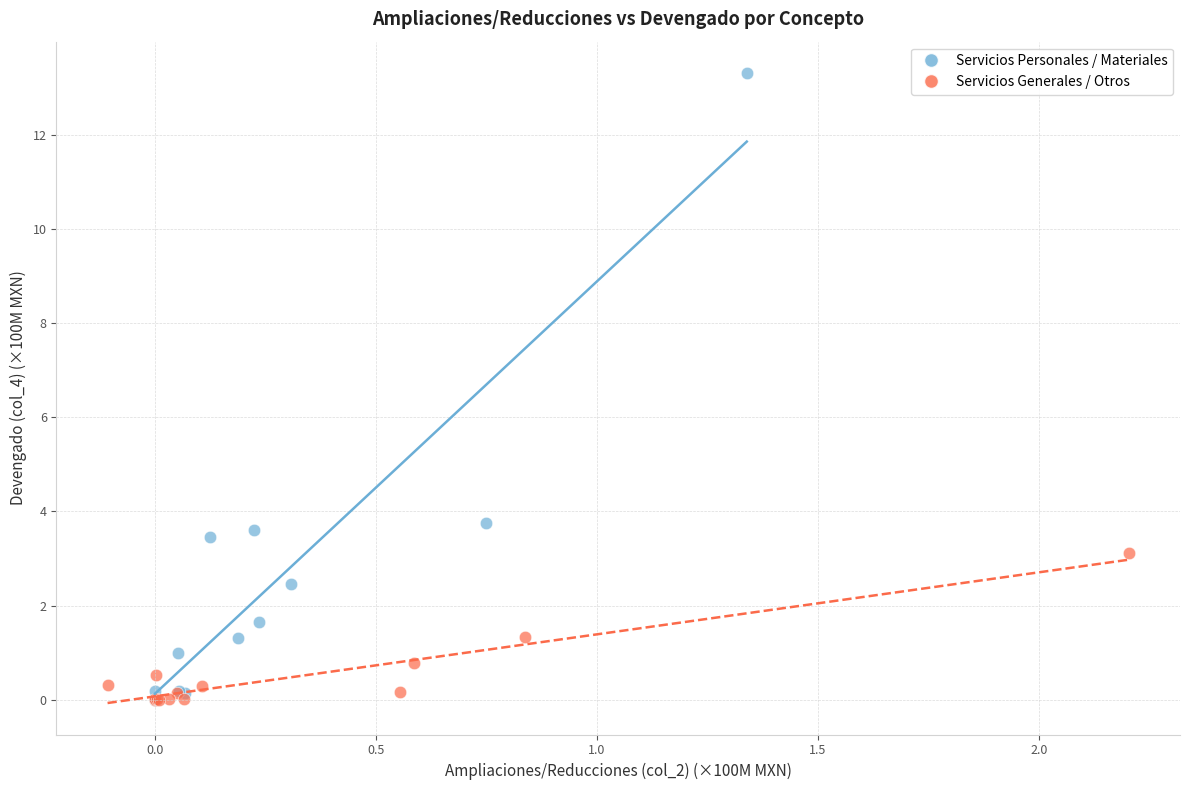

Which series has the largest Y range (max minus min)?

Servicios Personales / Materiales